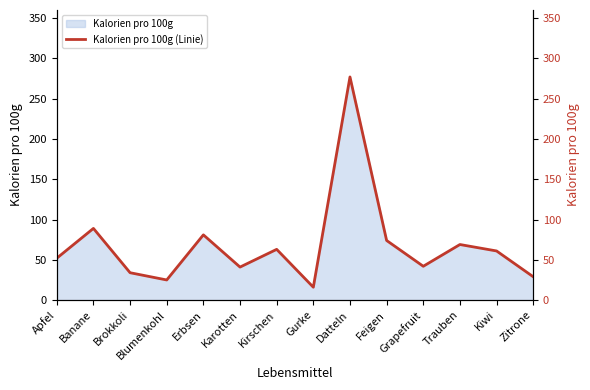

Where does the data first go above 61?

Banane